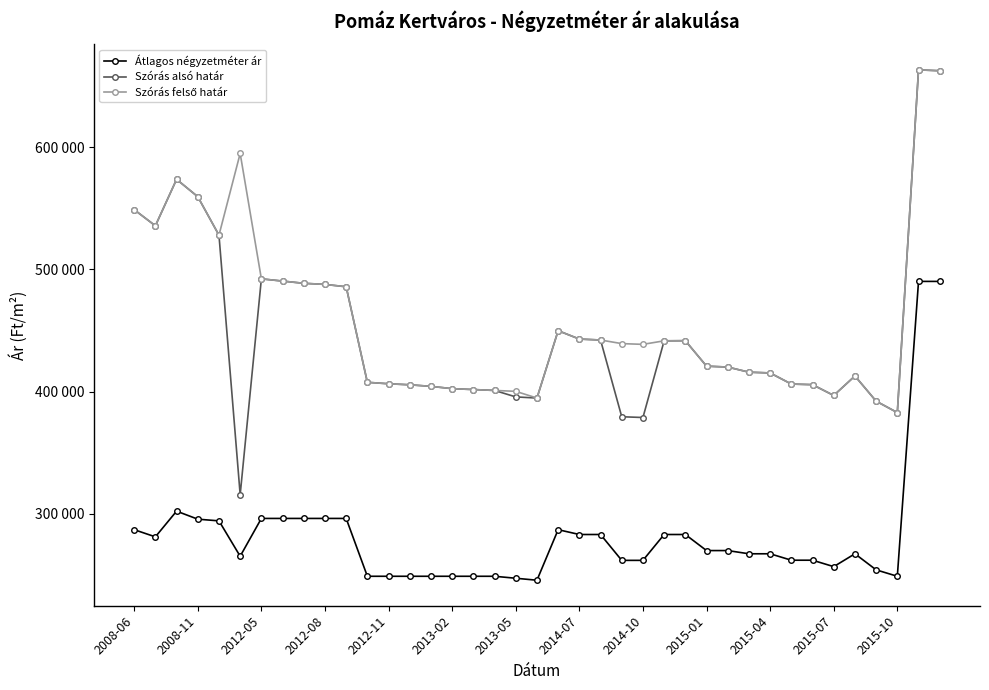

What is the lowest value of the Szórás felső határ series?

382737